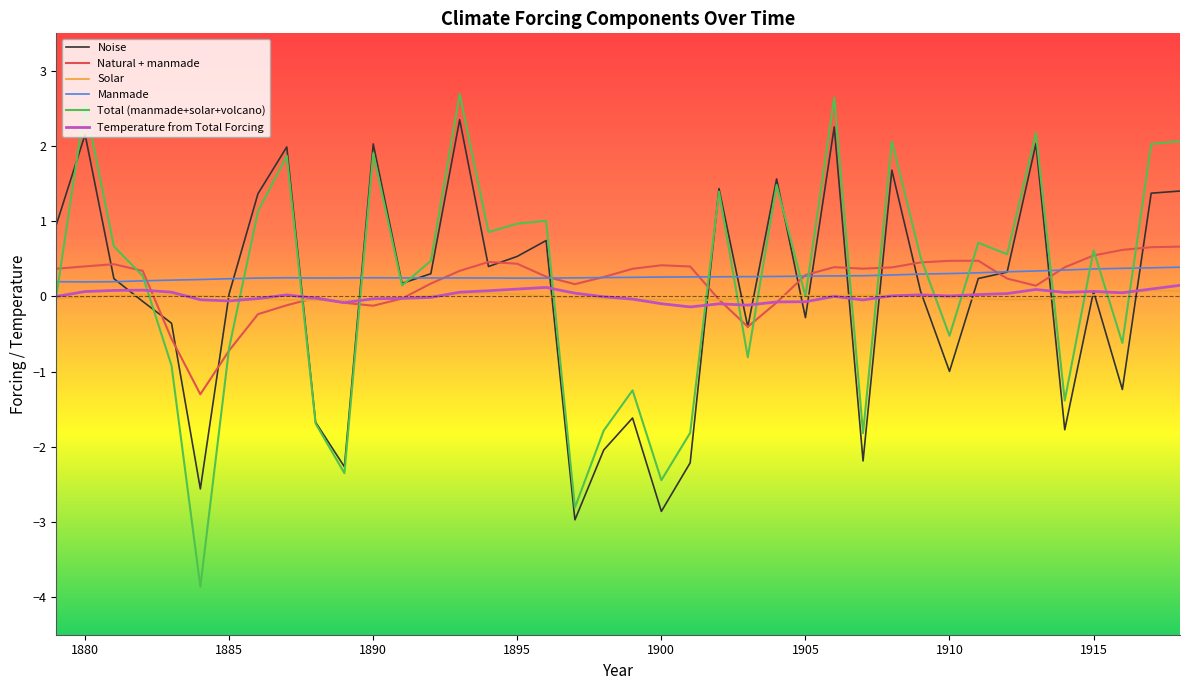

What is the sum of all Temperature from Total Forcing values?

0.3